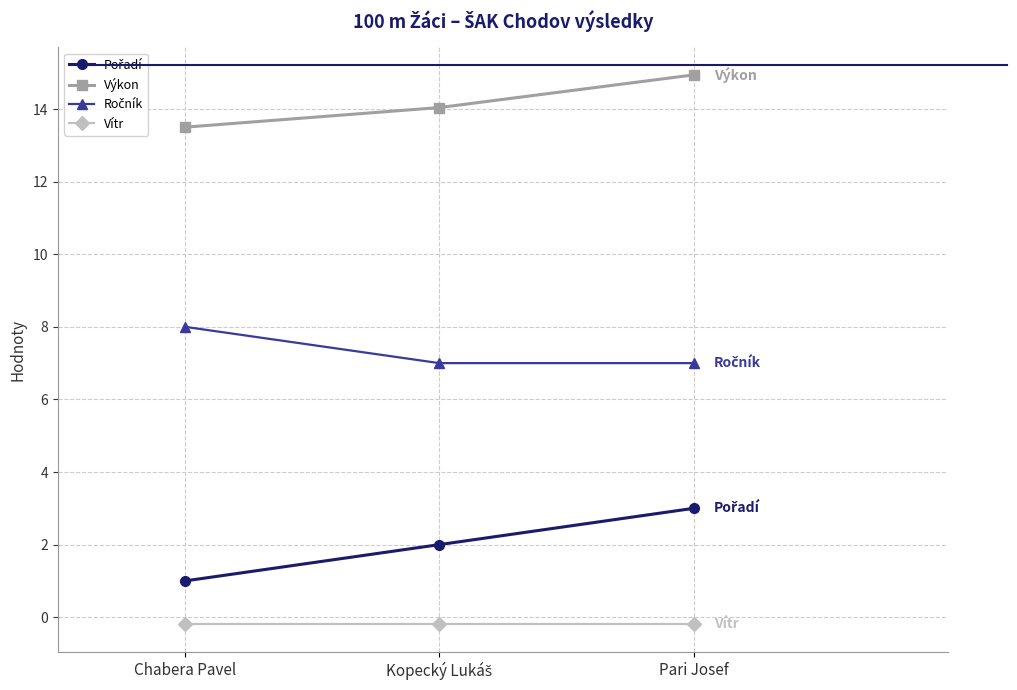

How many categories are shown in the chart?

3